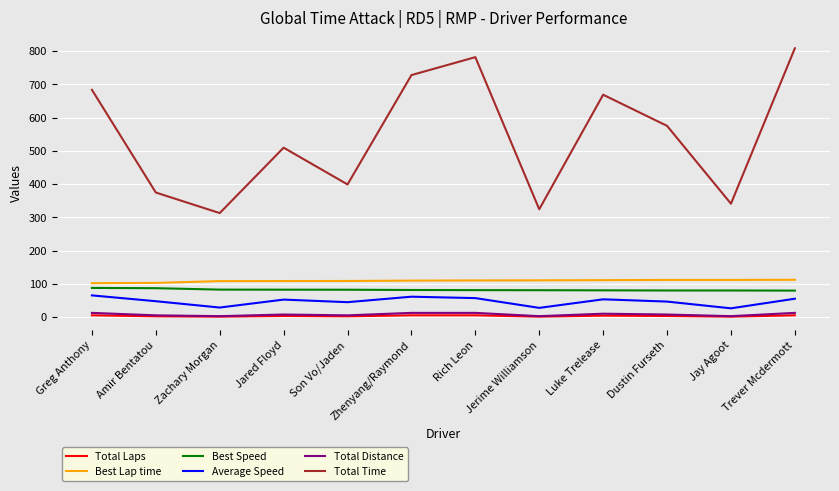

At how many categories does at least one series exceed 61?

12